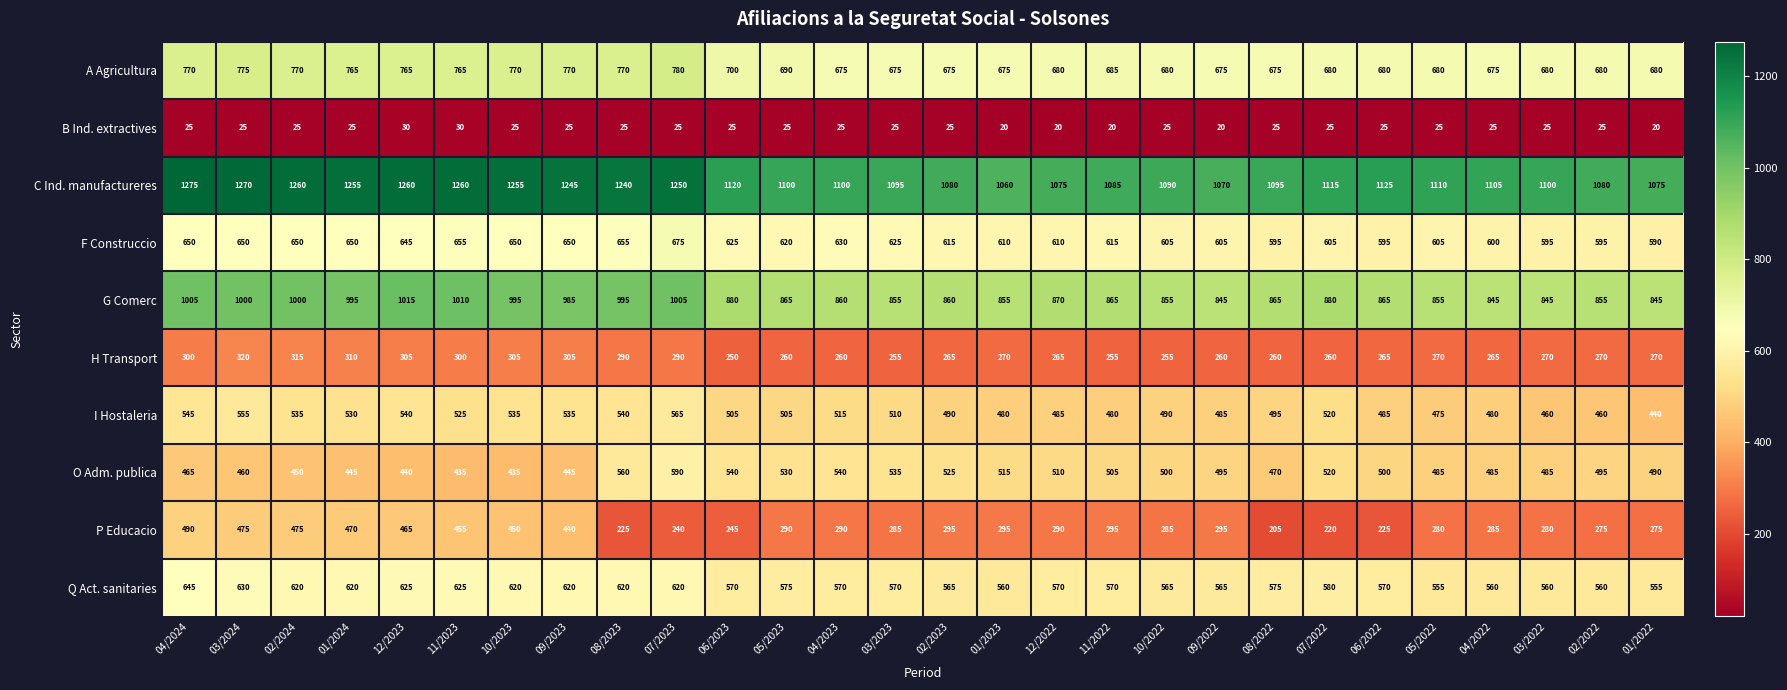

What is the spread (max minus min) of values at 08/2023?

1215